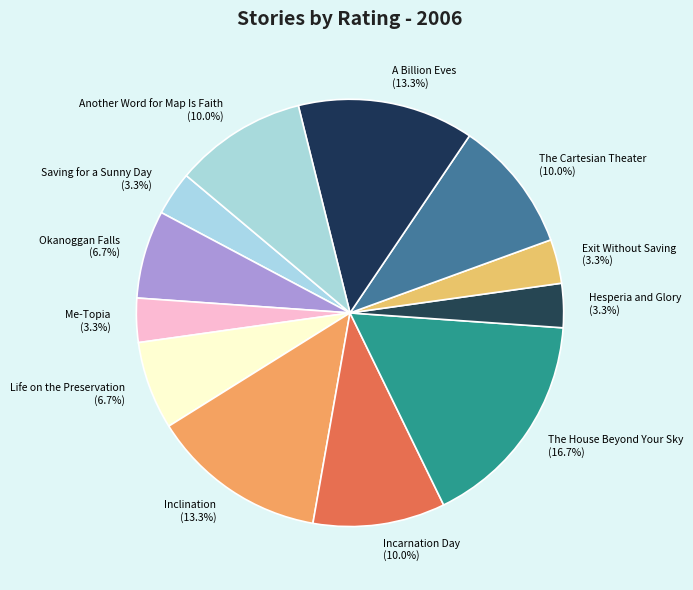

To the nearest percent, what is the difference between the A Billion Eves and Me-Topia slice percentages?

10%